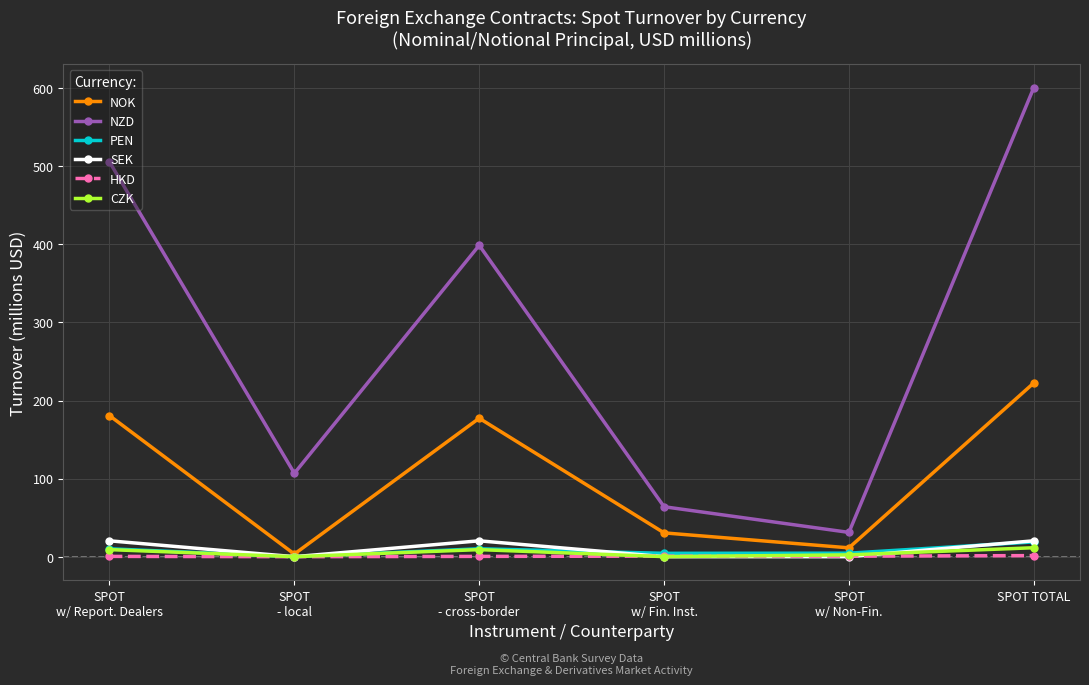

What are all the series names shown in the legend?

NOK, NZD, PEN, SEK, HKD, CZK